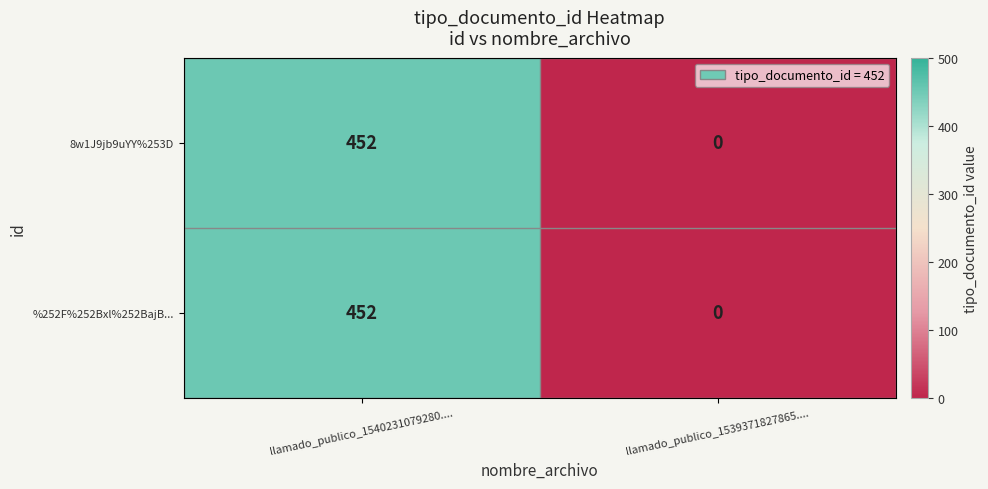

True or false: %252F%252Bxl%252BajB... has a value of 764 at llamado_publico_1540231079280.....

False